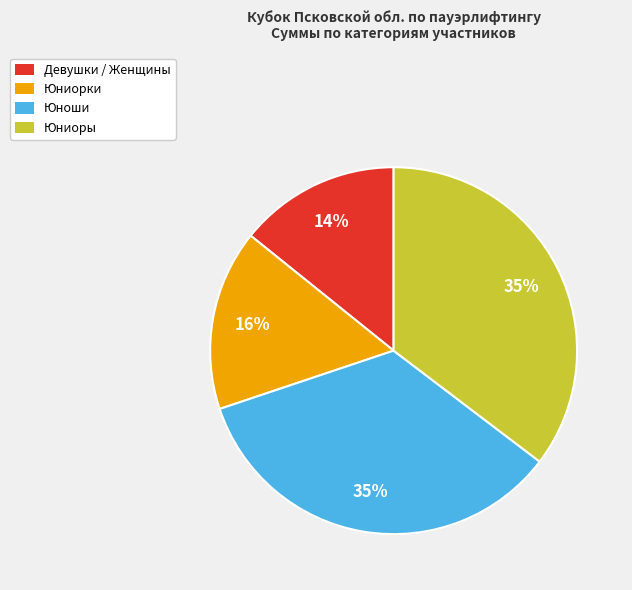

What is the largest slice in the pie chart?

Зайцев Александр